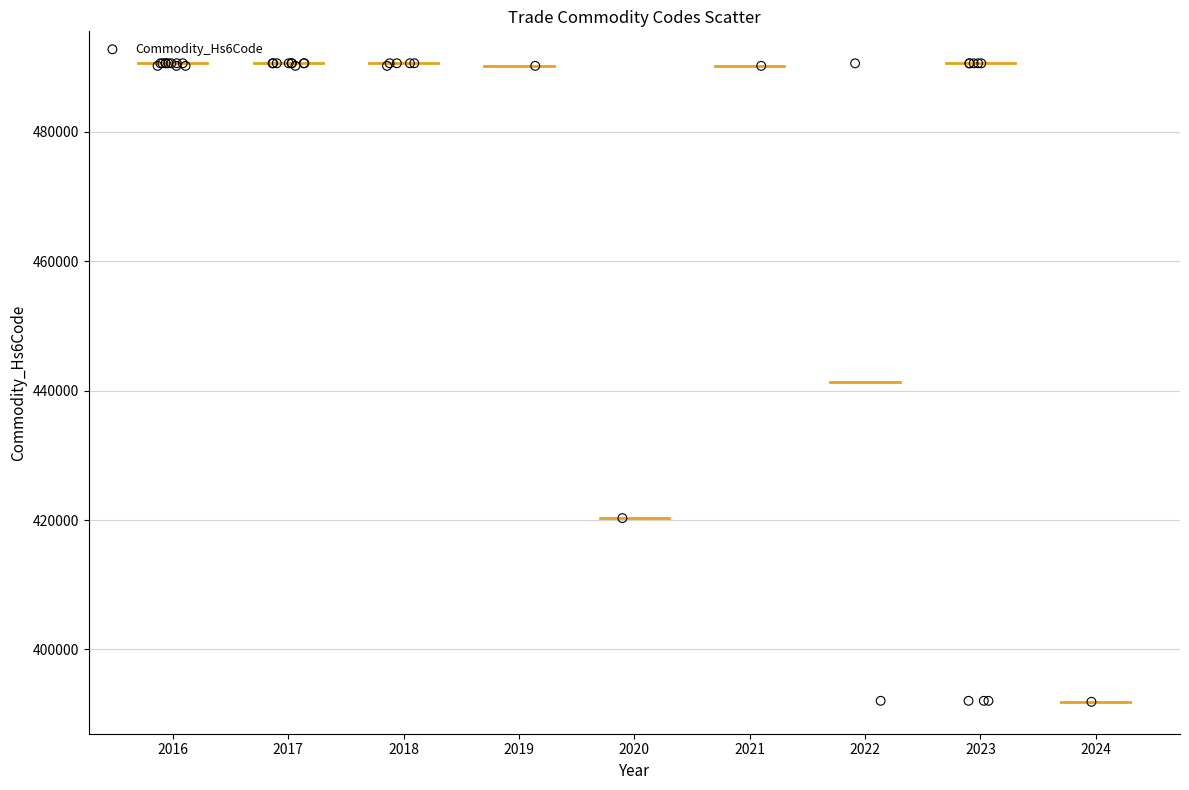

What Y value in the scatter plot is closest to 441254?

420299